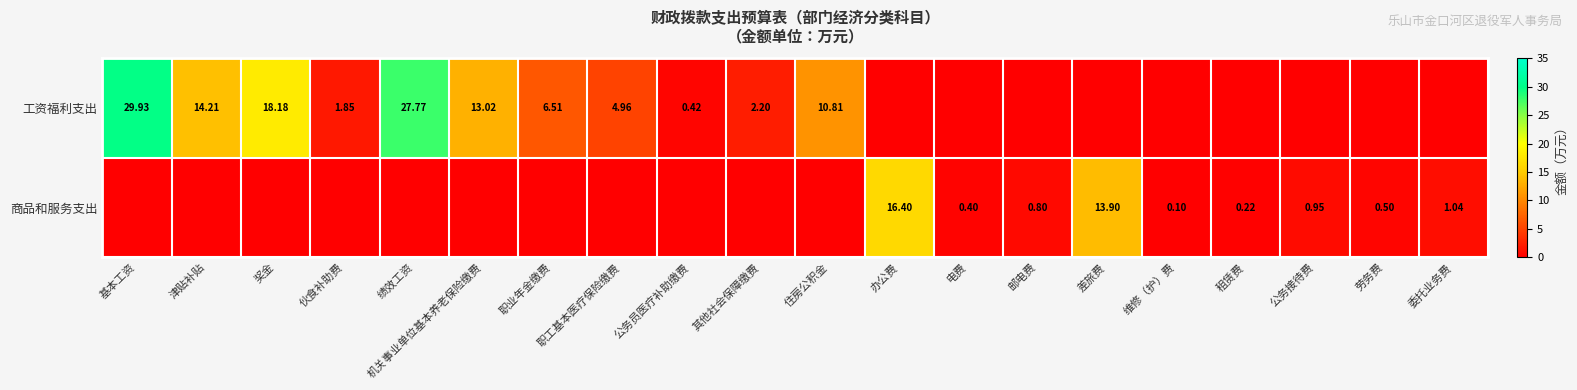

At which label does 商品和服务支出 reach its peak?

办公费